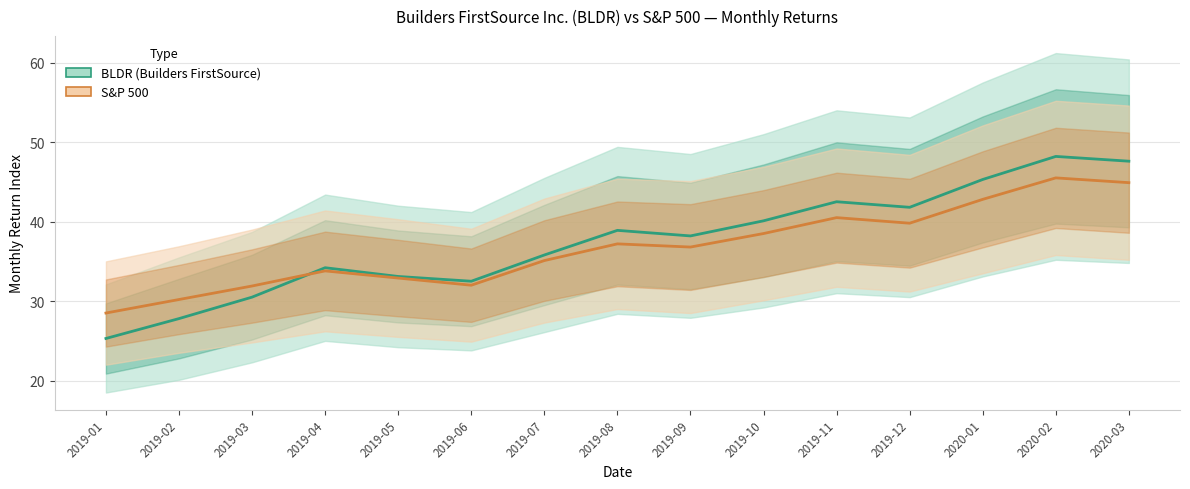

What position from the right is 2019-11?

5